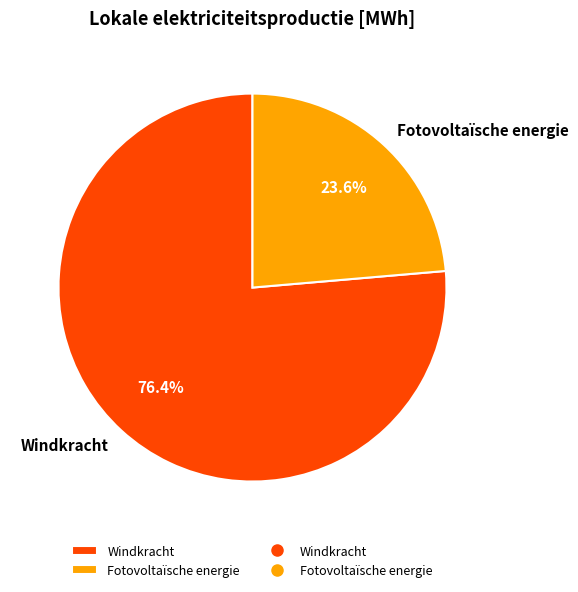

What is the majority slice?

Windkracht